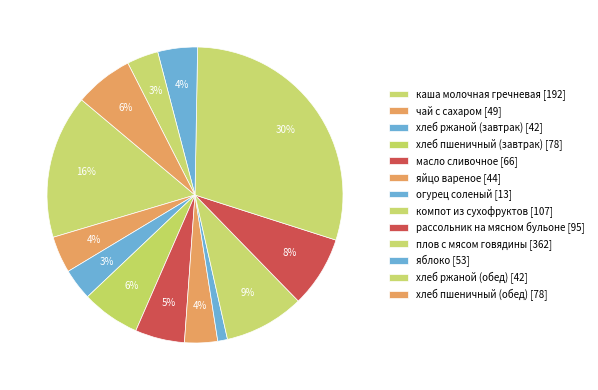

What percentage do плов с мясом говядины and огурец соленый together represent?

30.7%